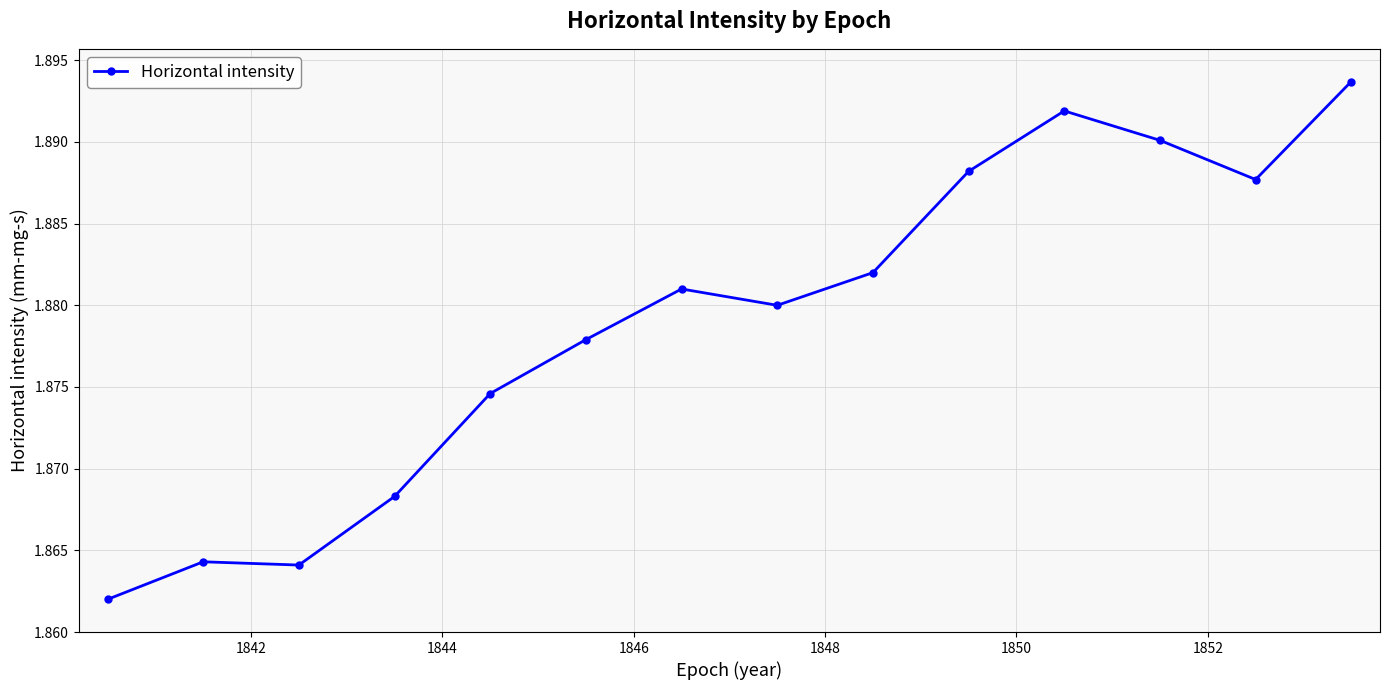

Count the values in the range 1 to 2.

14